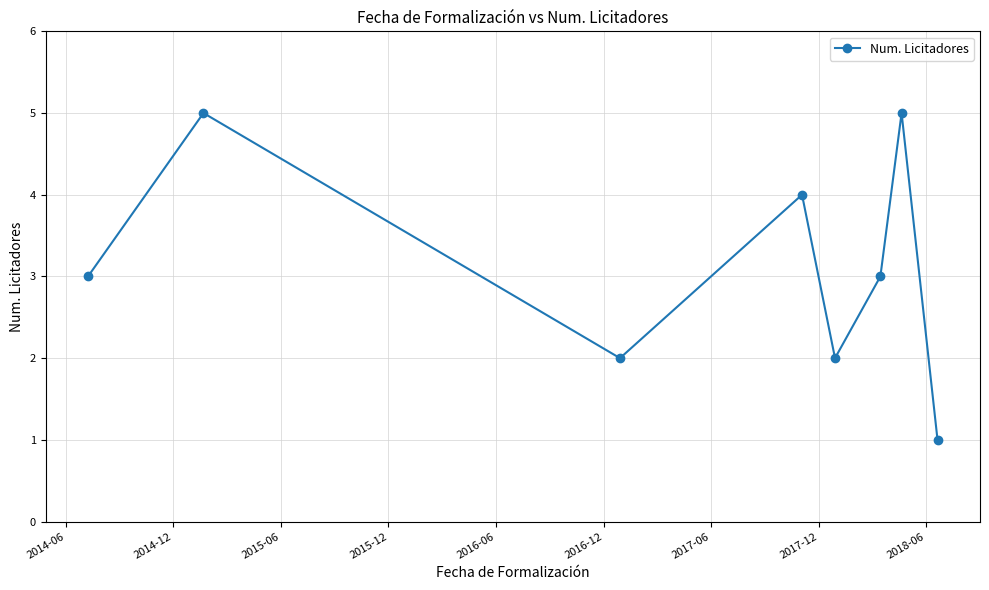

What is the greatest value displayed?

5